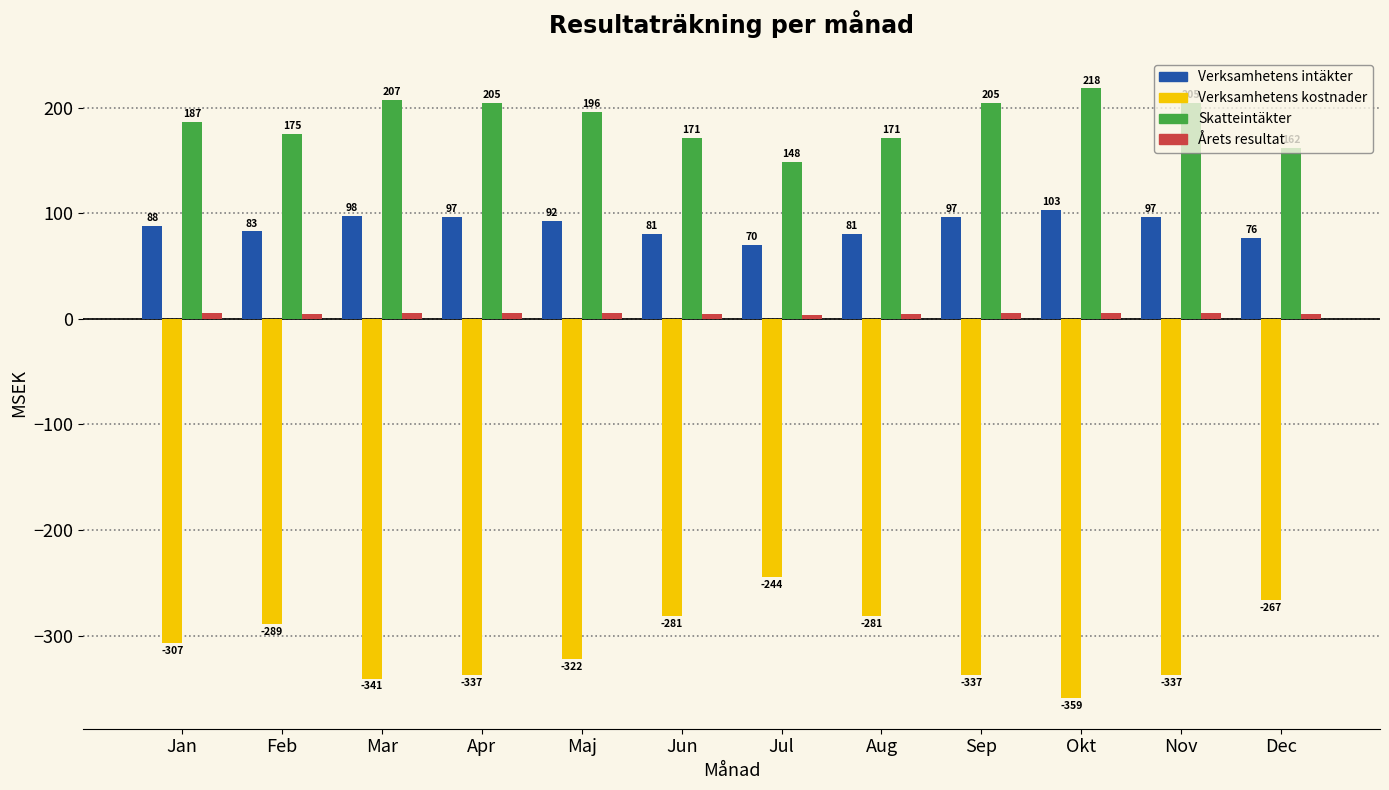

At which category is the sum across all series the highest?

Jul